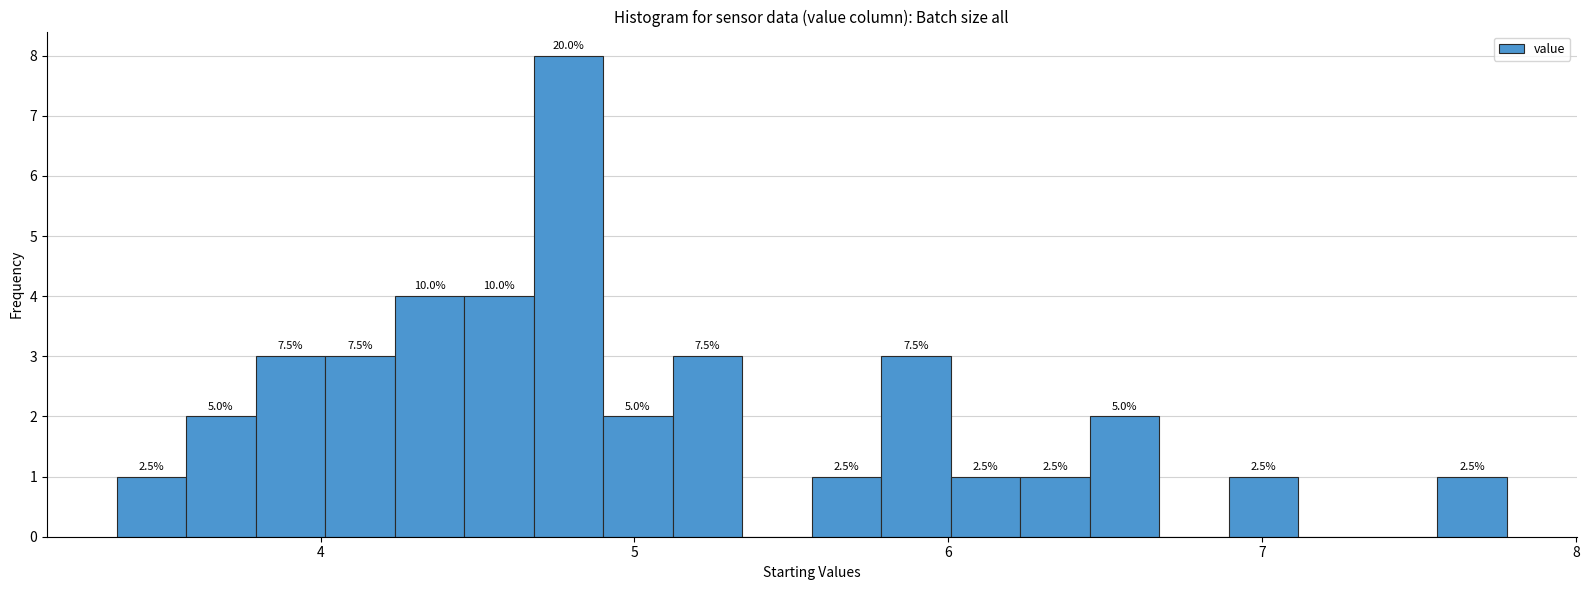

Read against the x-axis, roughly where is the centre of the tallest bar?

4.8